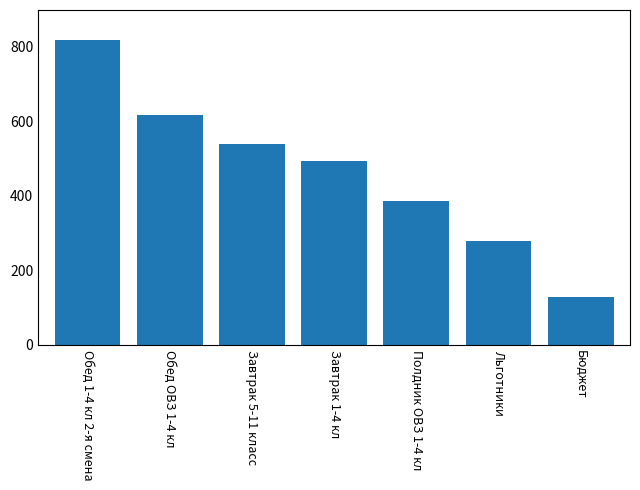

The value at Обед 1-4 кл 2-я смена is 328.8. True or false?

False